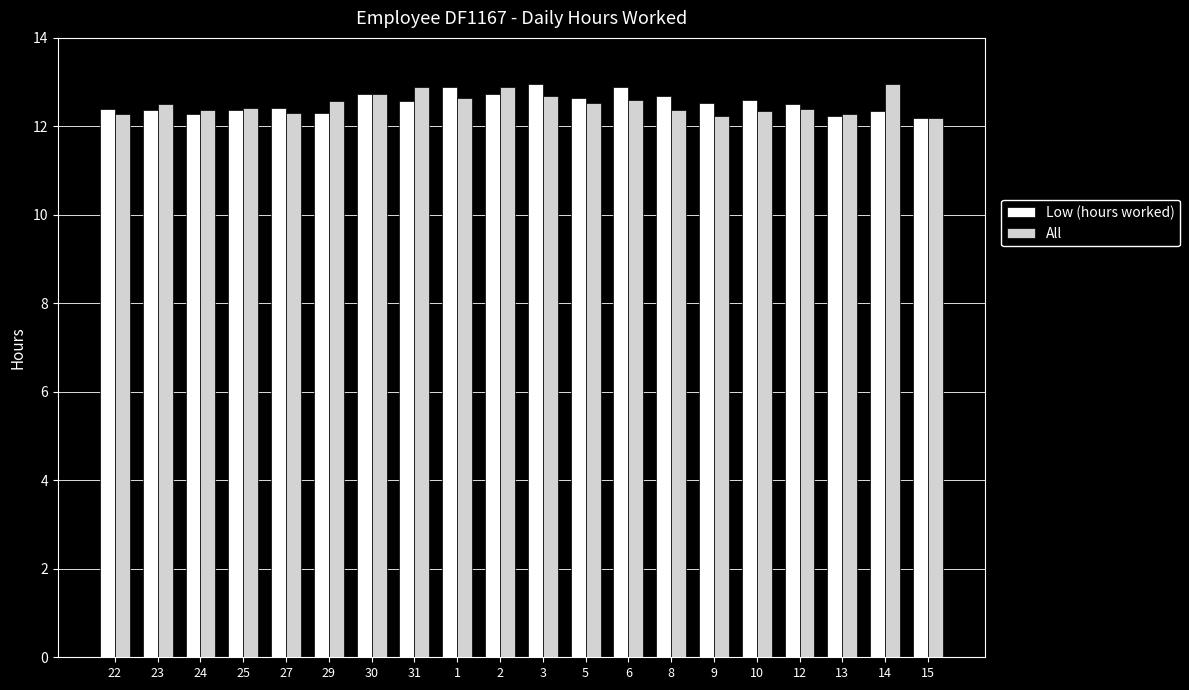

At how many categories does at least one series exceed 12?

20